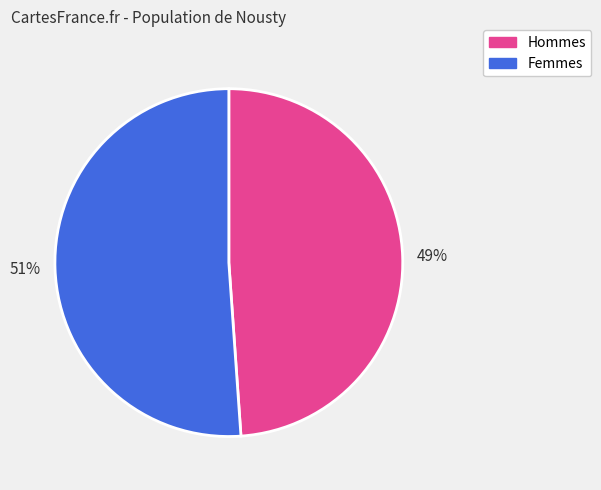

Rank the categories by value from highest to lowest.

51%, 49%